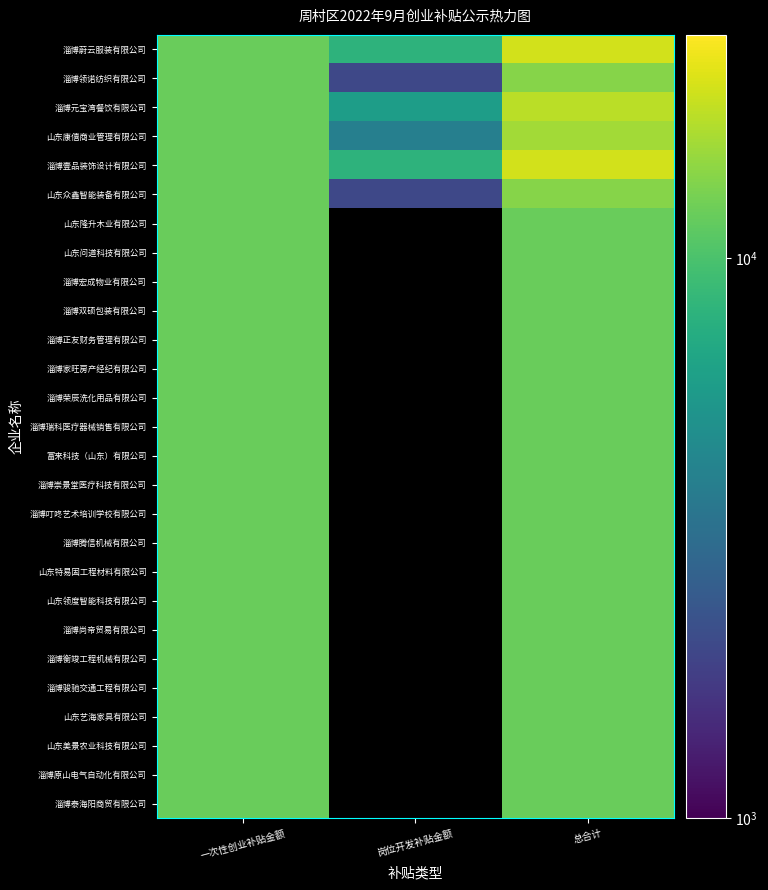

Count the number of data series in this chart.

27